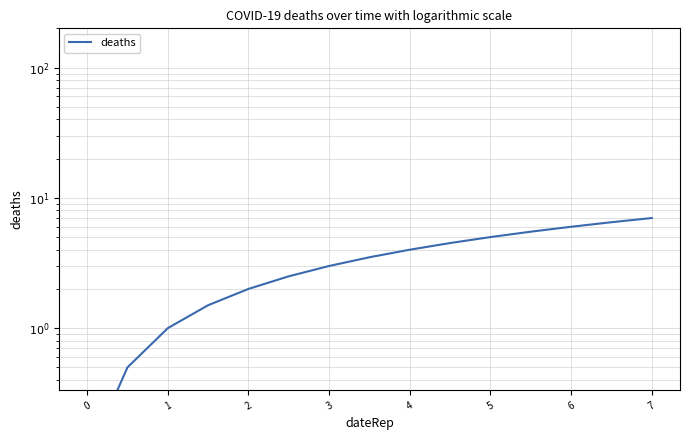

True or false: there are more than 1 points higher than both neighbors.

False